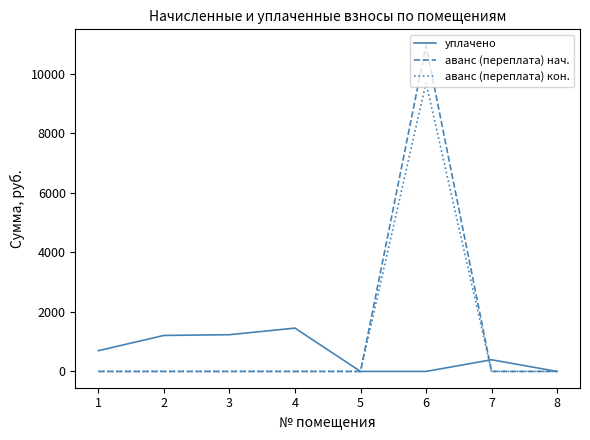

Which series has the largest range (max minus min)?

аванс (переплата) нач.